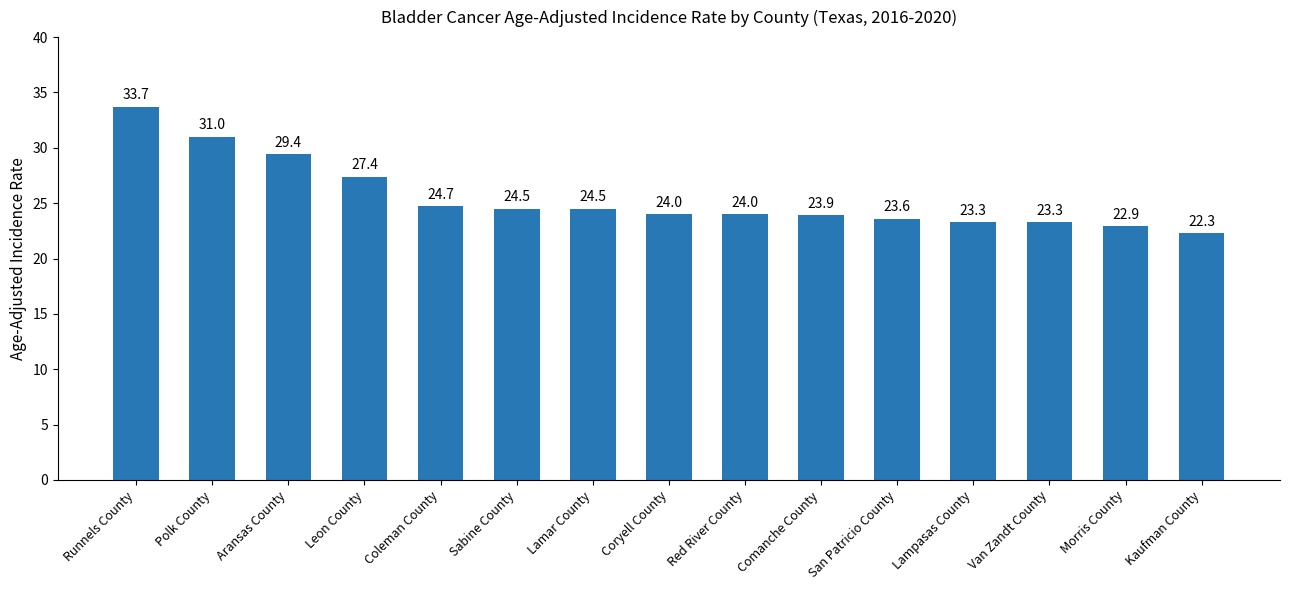

What is the approximate value at Lampasas County?

23.3